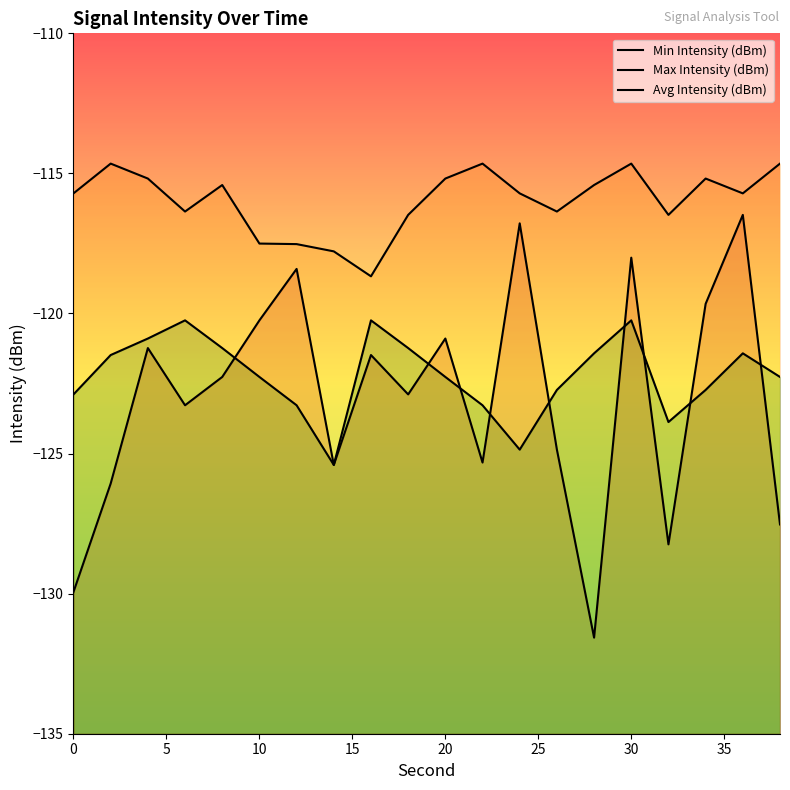

After their last crossing, which series has the higher values: Avg Intensity (dBm) or Min Intensity (dBm)?

Avg Intensity (dBm)